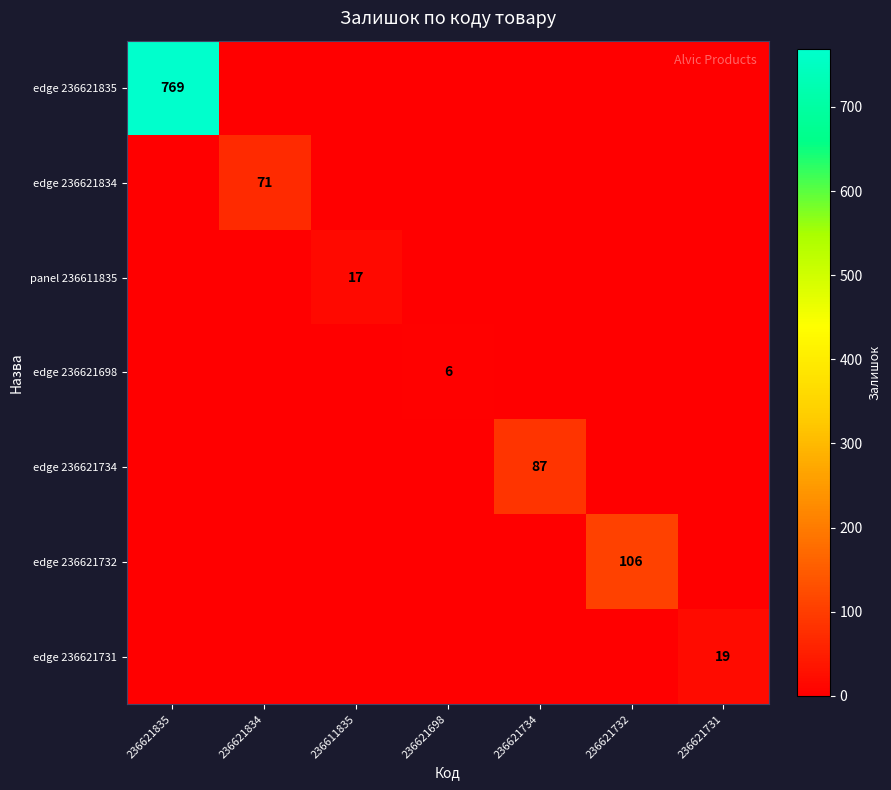

How many distinct data groups are displayed?

7